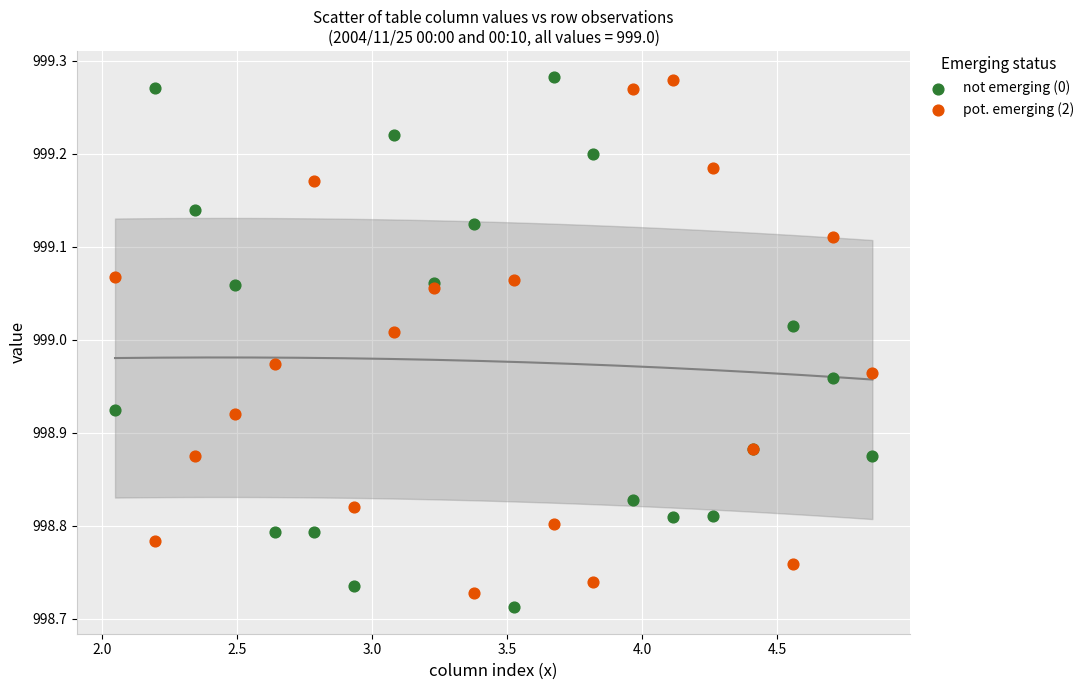

What is the X range (max minus min) for the scatter plot?

2.8